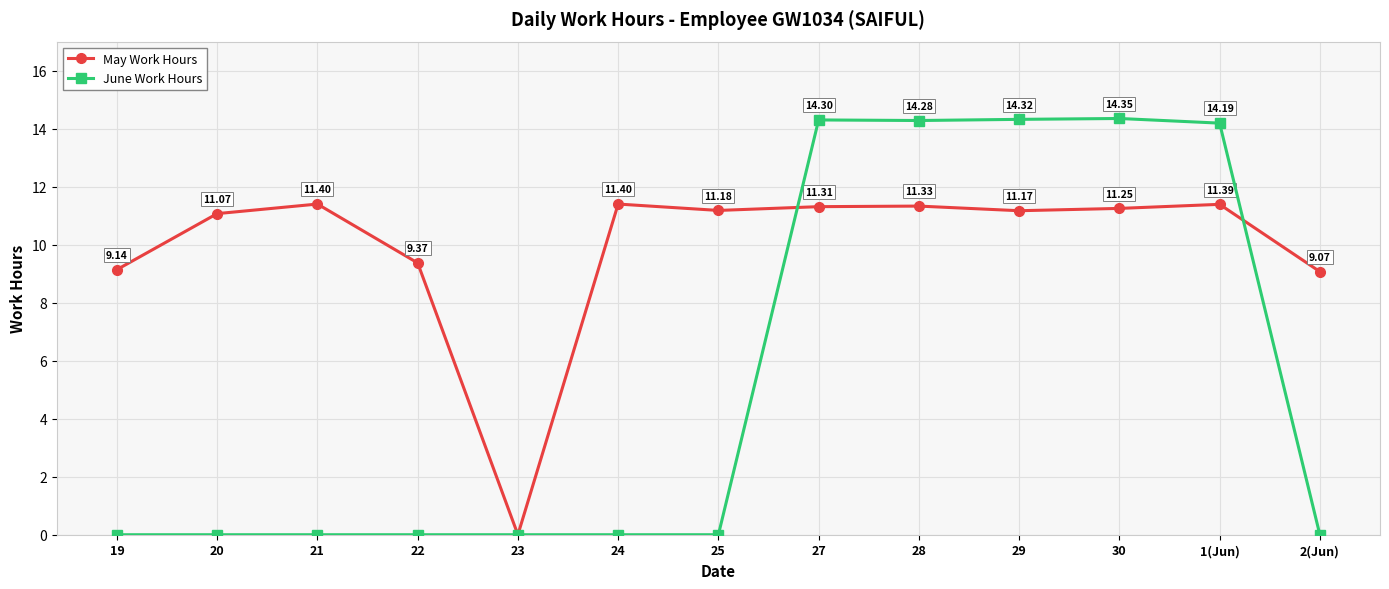

What position from the left is 30?

11